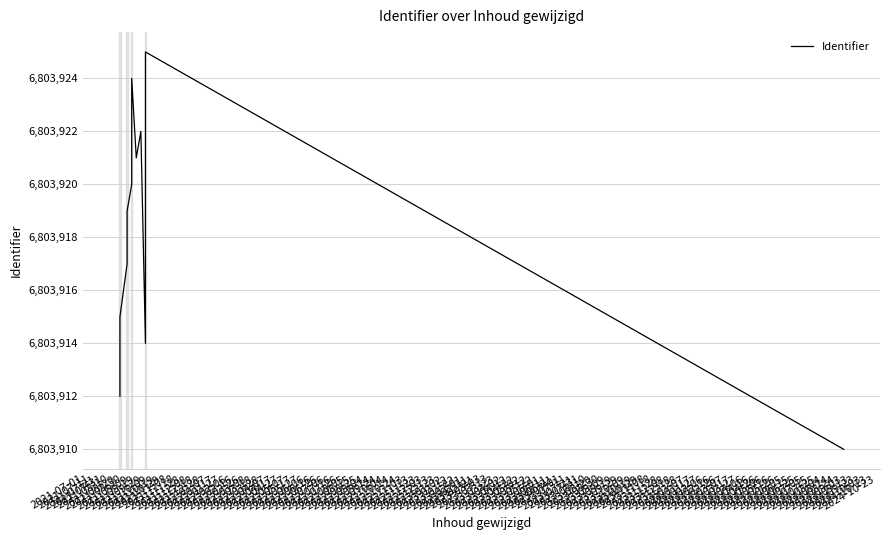

What is the sum of the values at 2021-07-31 and 2021-08-10?

13607836